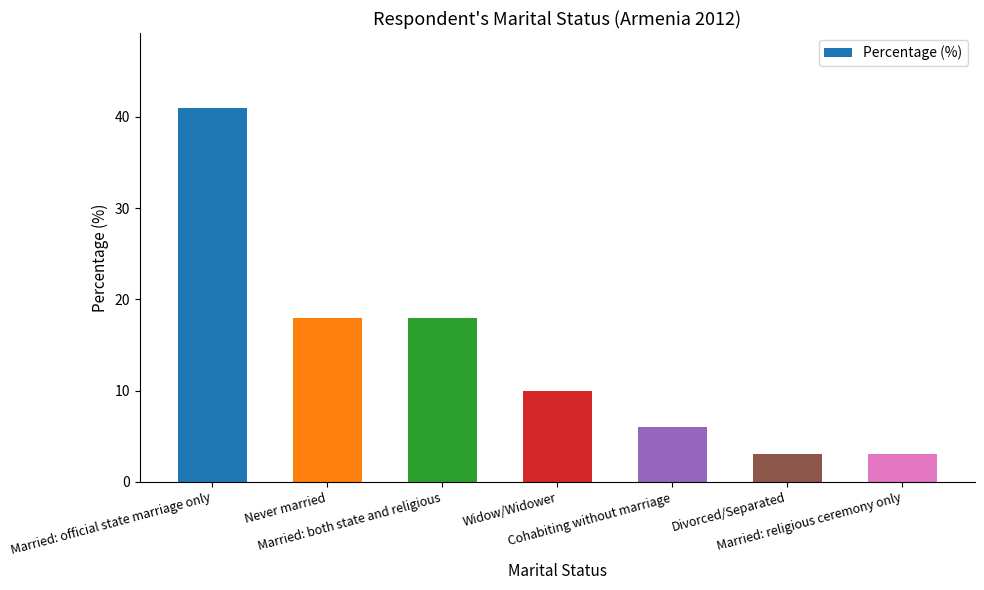

What is the minimum value shown in the chart?

3